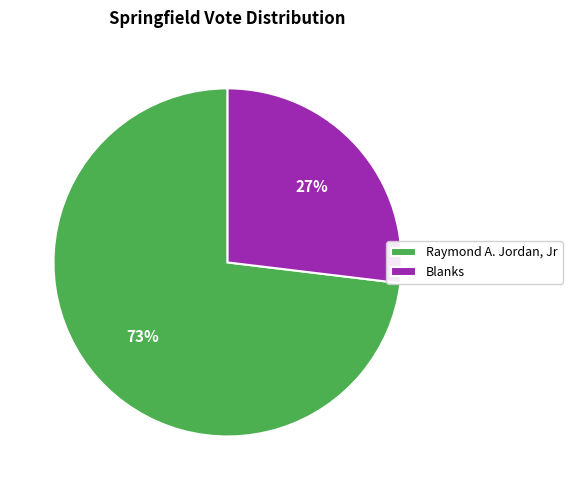

Approximately how many times larger is the value at Blanks compared to Raymond A. Jordan, Jr?

0.4